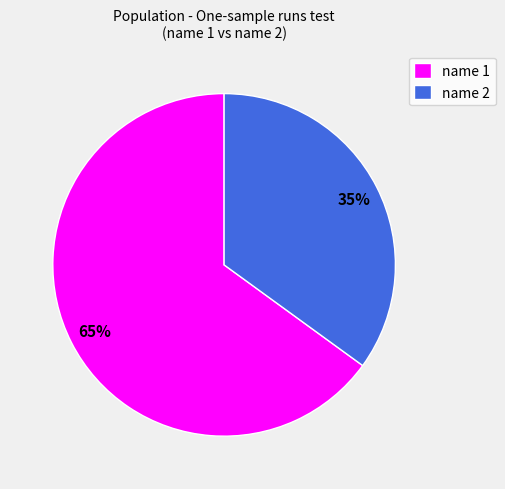

Does name 1 represent more than half of the total?

Yes